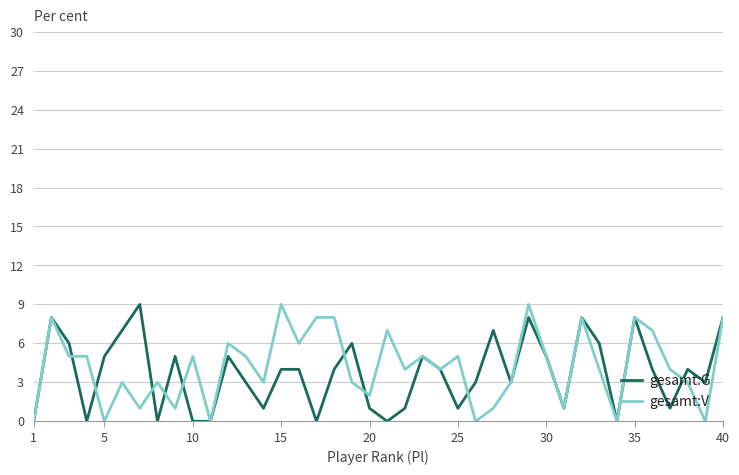

What is the maximum value for gesamt:G?

9